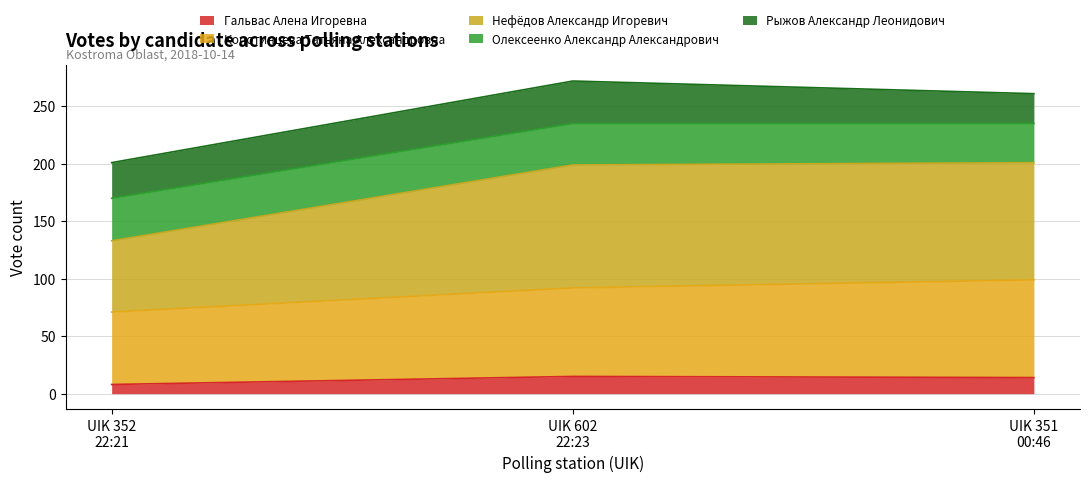

What is the total value across all series at UIK 602
22:23?

272